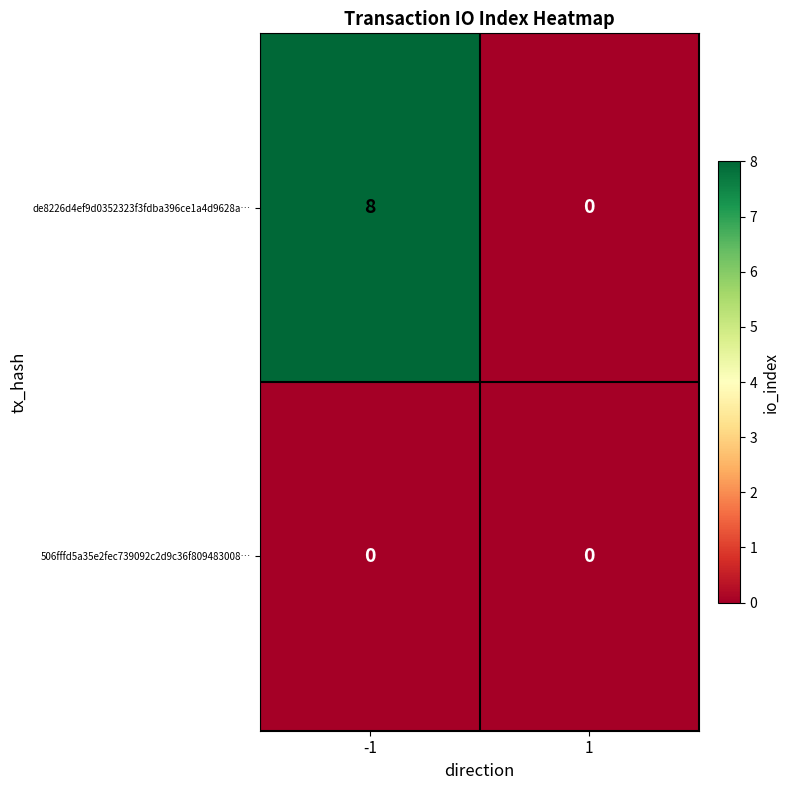

Which series has the largest range (max minus min)?

de8226d4ef9d0352323f3fdba396ce1a4d9628a…